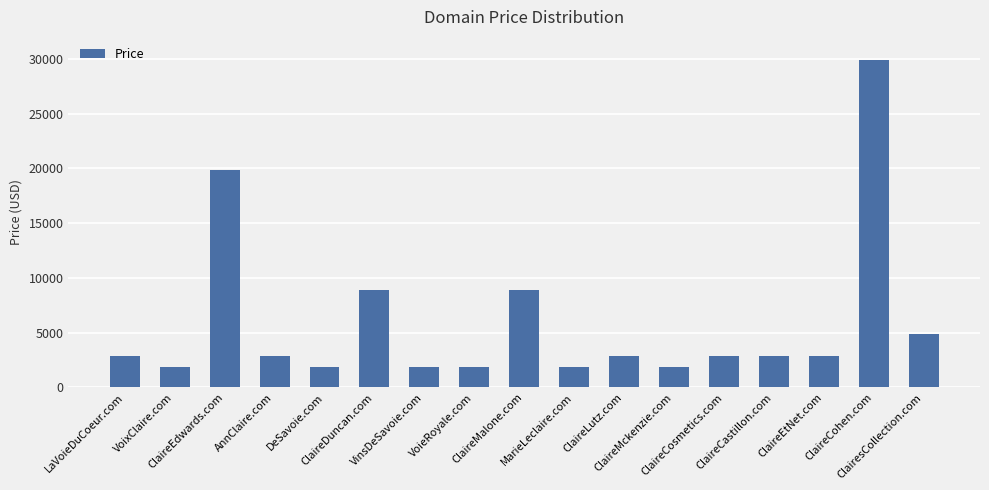

How many bars are there in total?

17